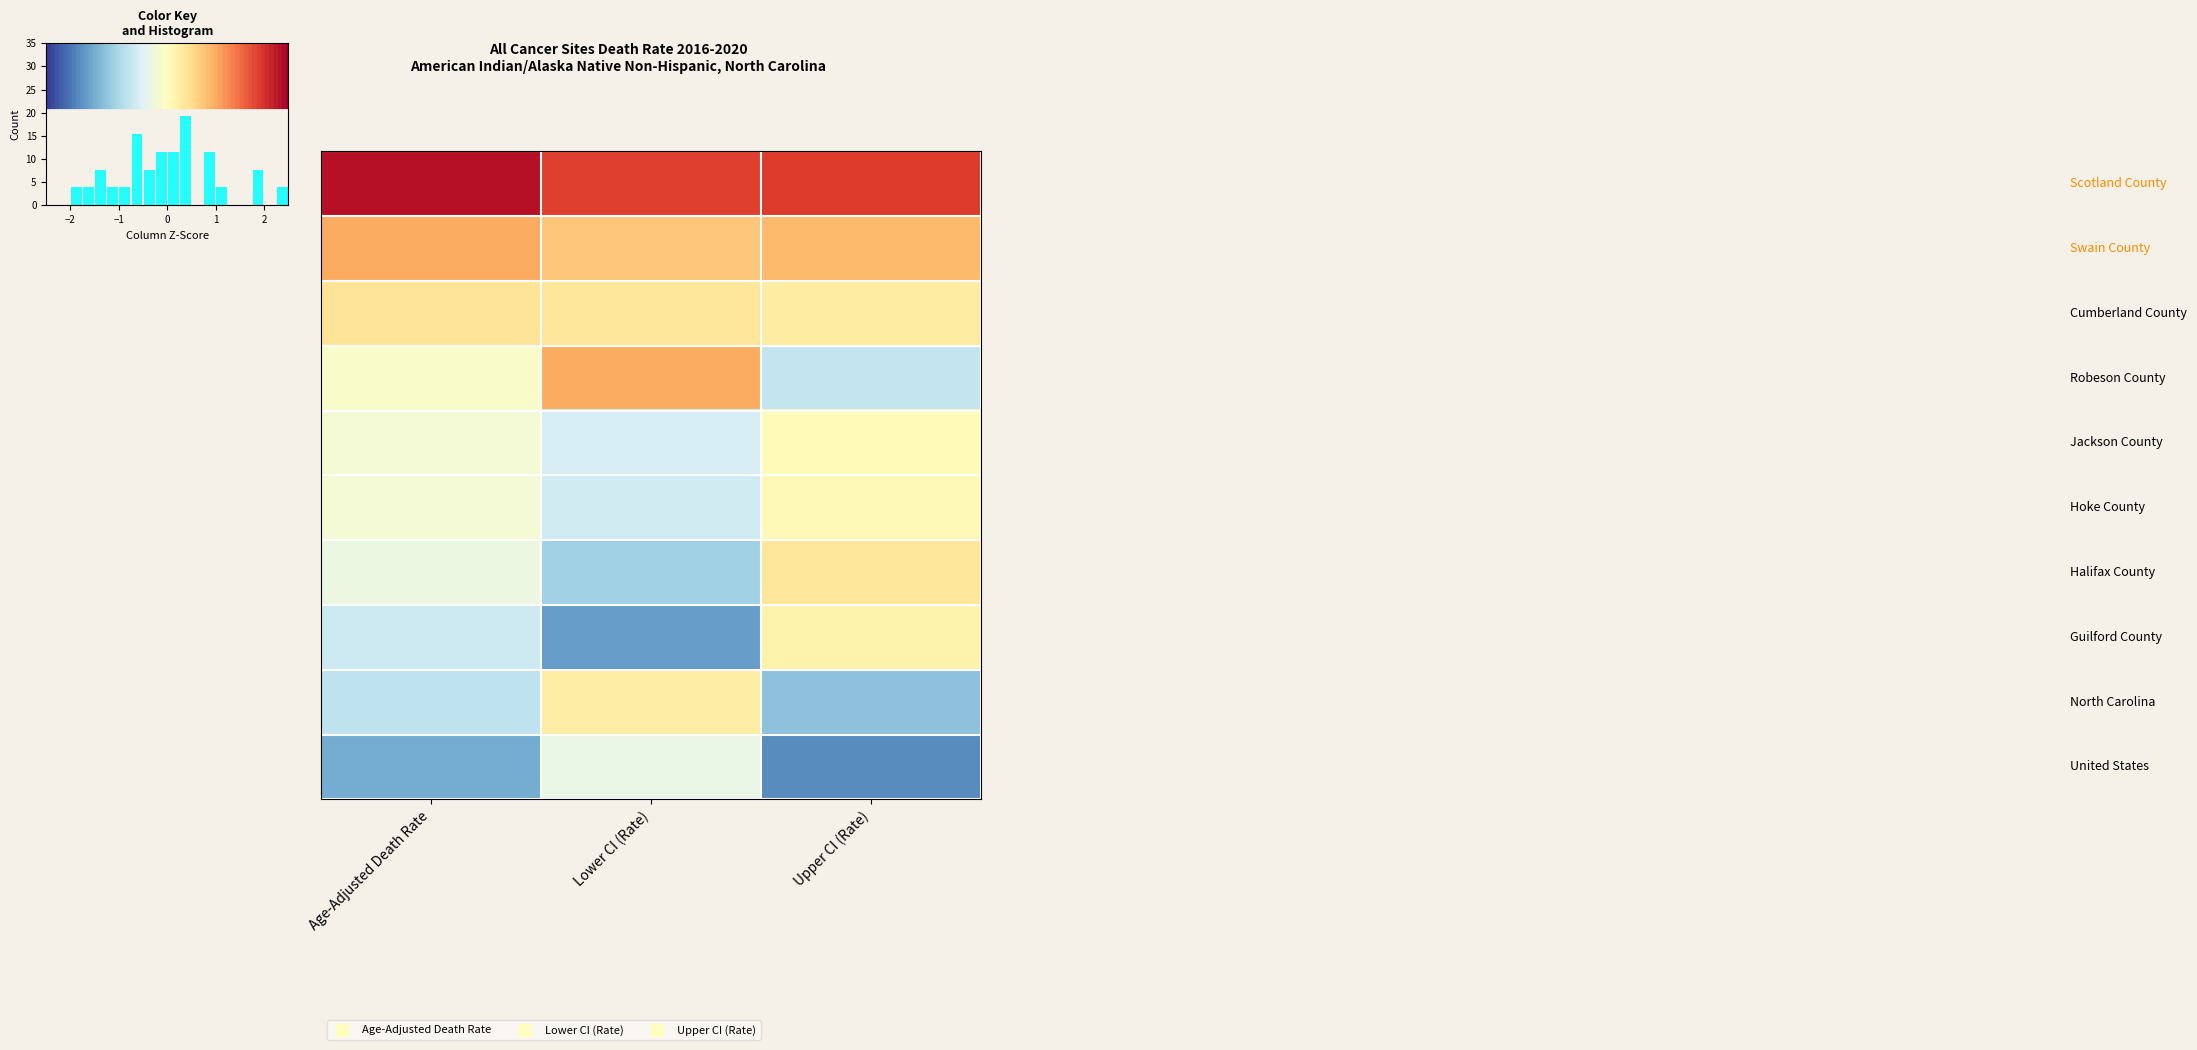

At which category does the chart reach its minimum across all series?

Upper CI (Rate)